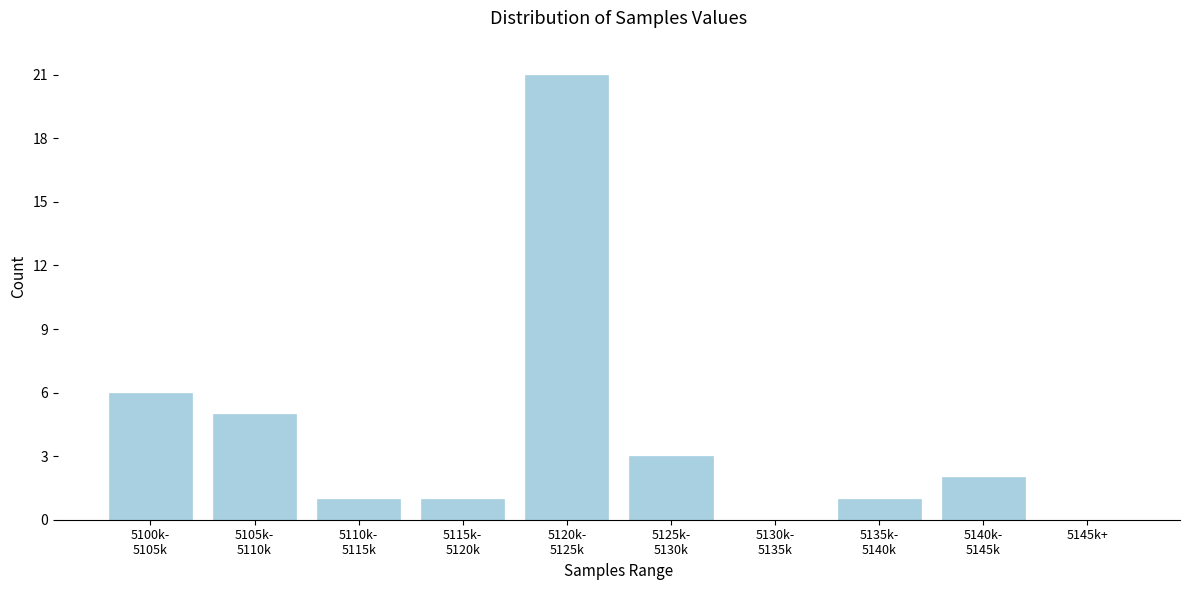

True or false: the data shows -9 at 5145k+.

False